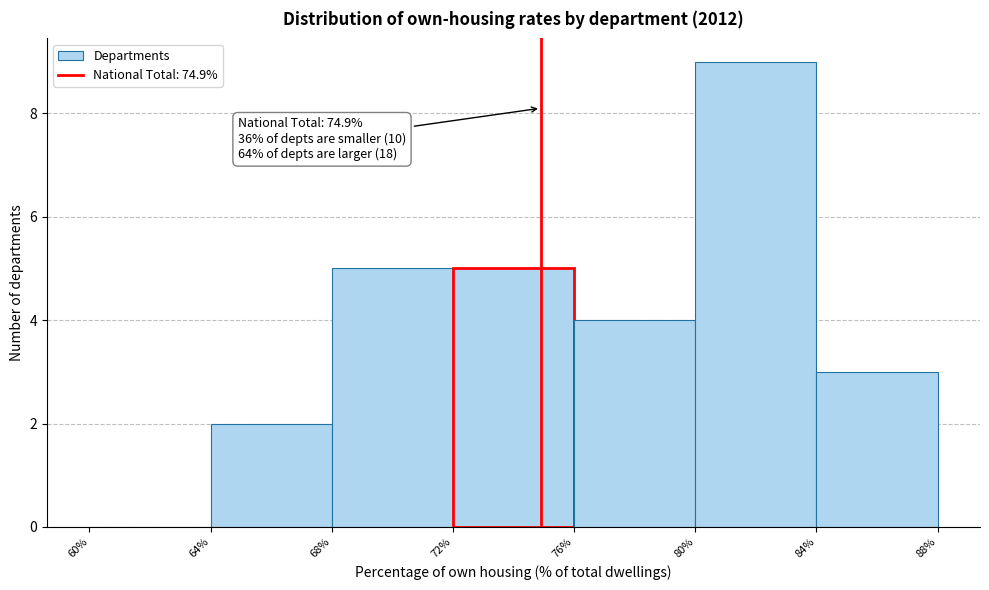

Over which range of the x-axis is the bar tallest?

80% to 84%